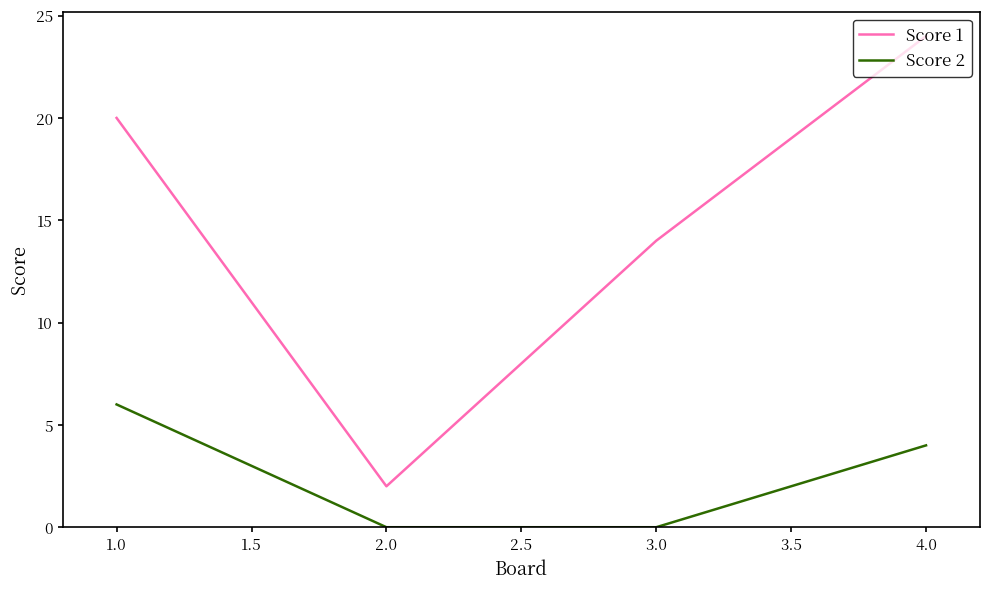

What is the difference between the maximum and minimum values in the Score 1 series?

22